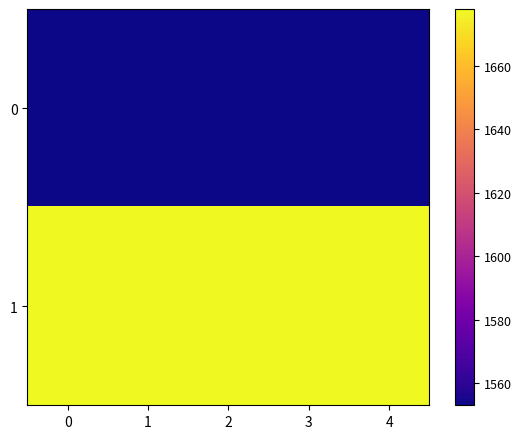

What is the greatest value displayed?

1678